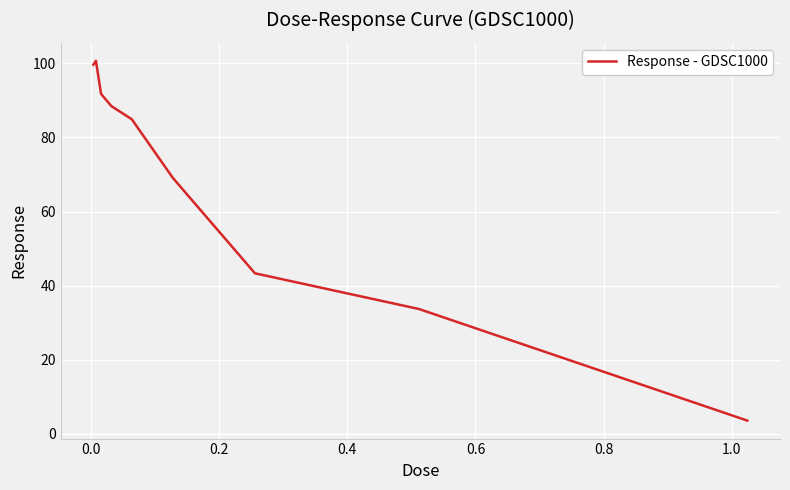

What is the maximum value shown in the chart?

100.7